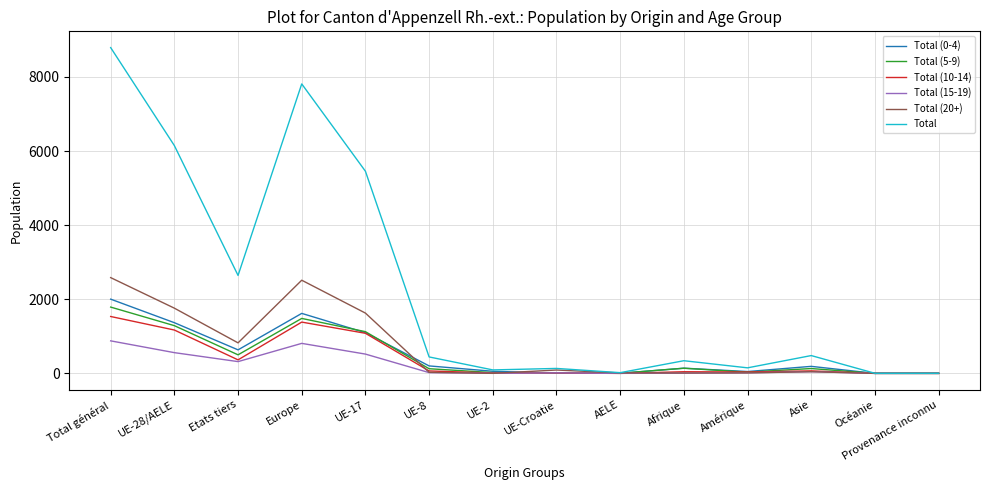

Does the chart have visible grid lines?

Yes